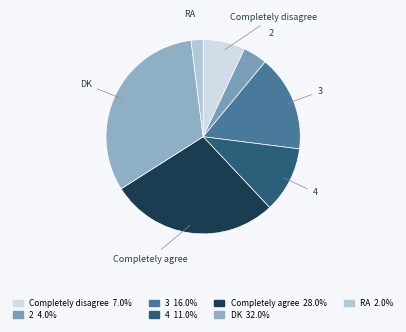

Combined, do 4 and 3 account for over 50%?

No